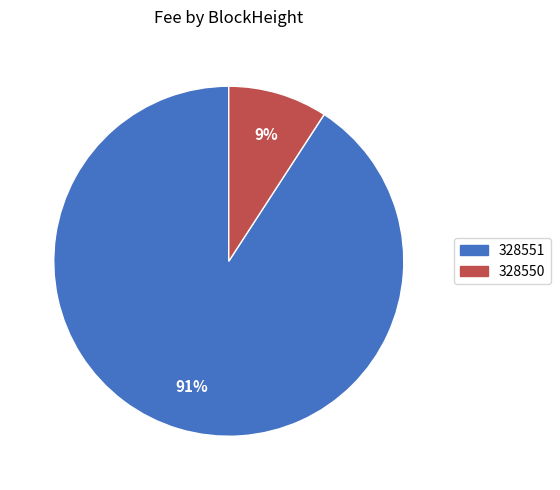

Does any single category account for the majority?

Yes